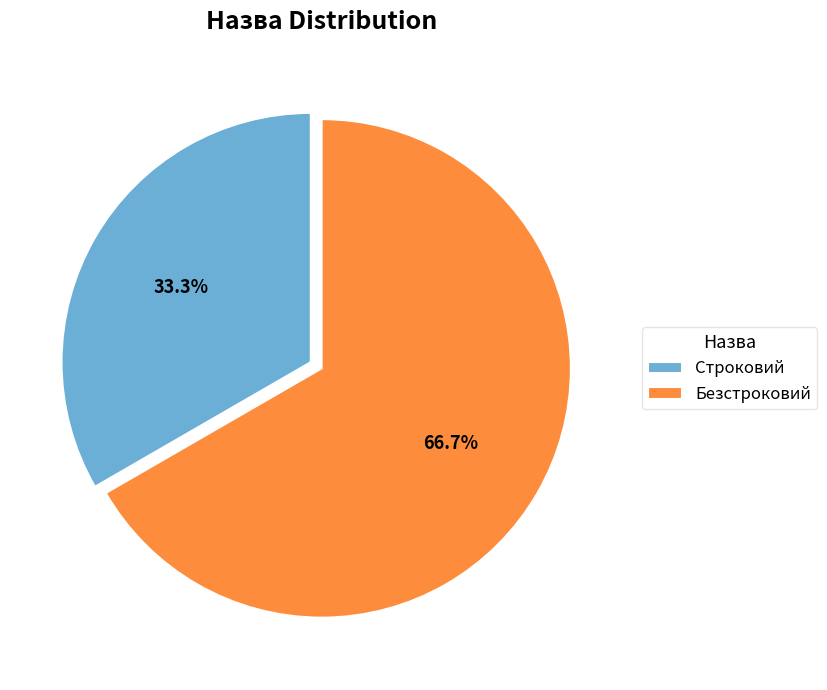

What is the majority slice?

Безстроковий